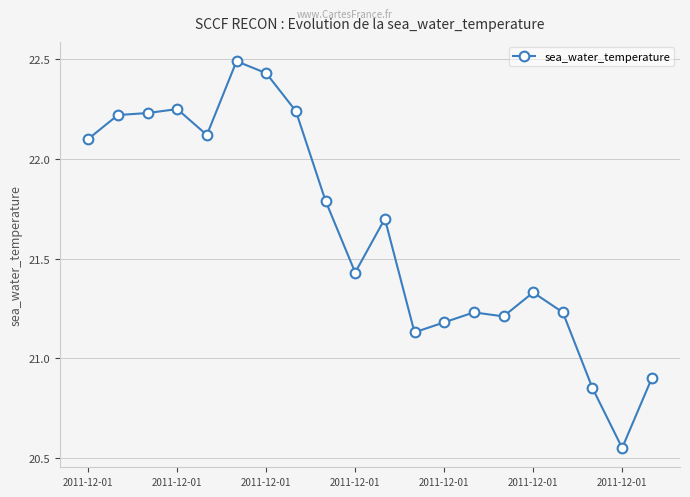

What is the greatest value displayed?

22.5